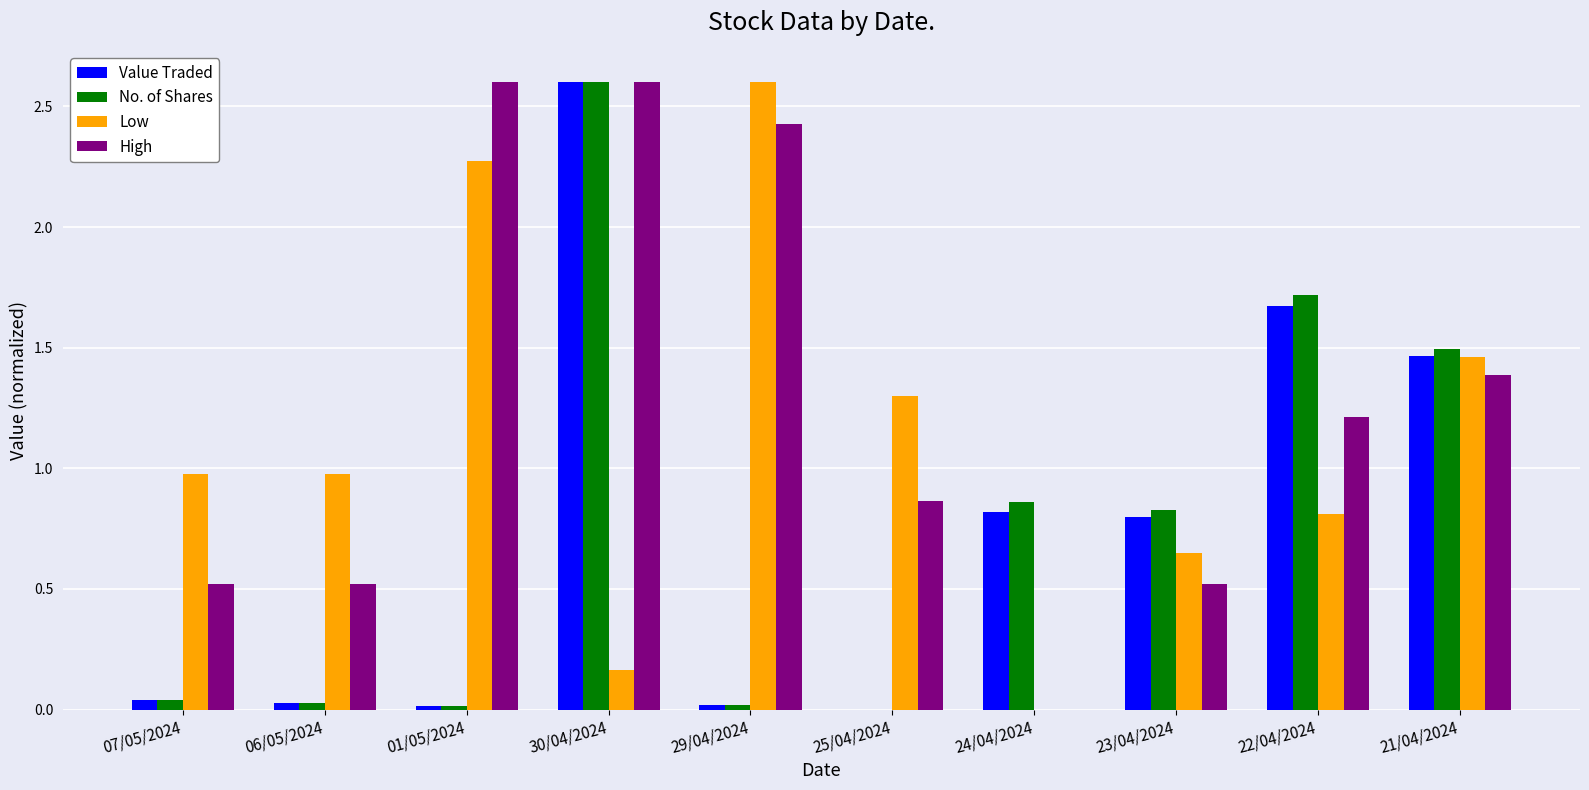

At which category is the sum across all series the highest?

30/04/2024